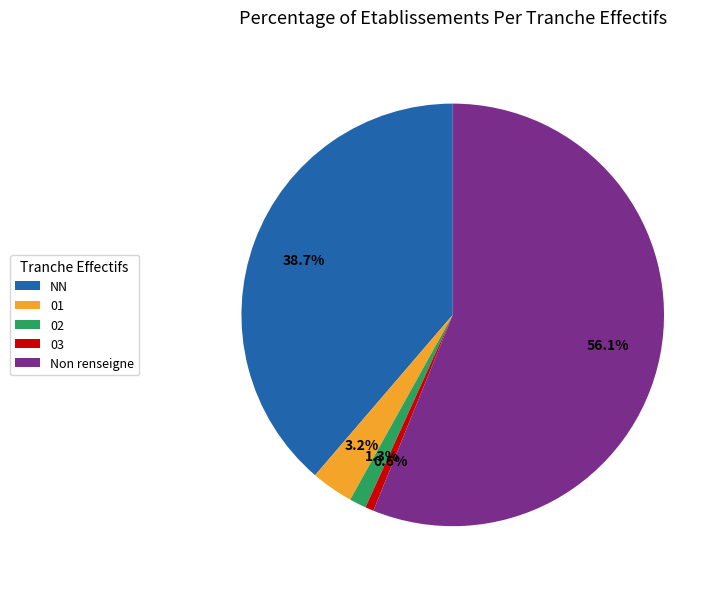

Which slice is the smallest?

03